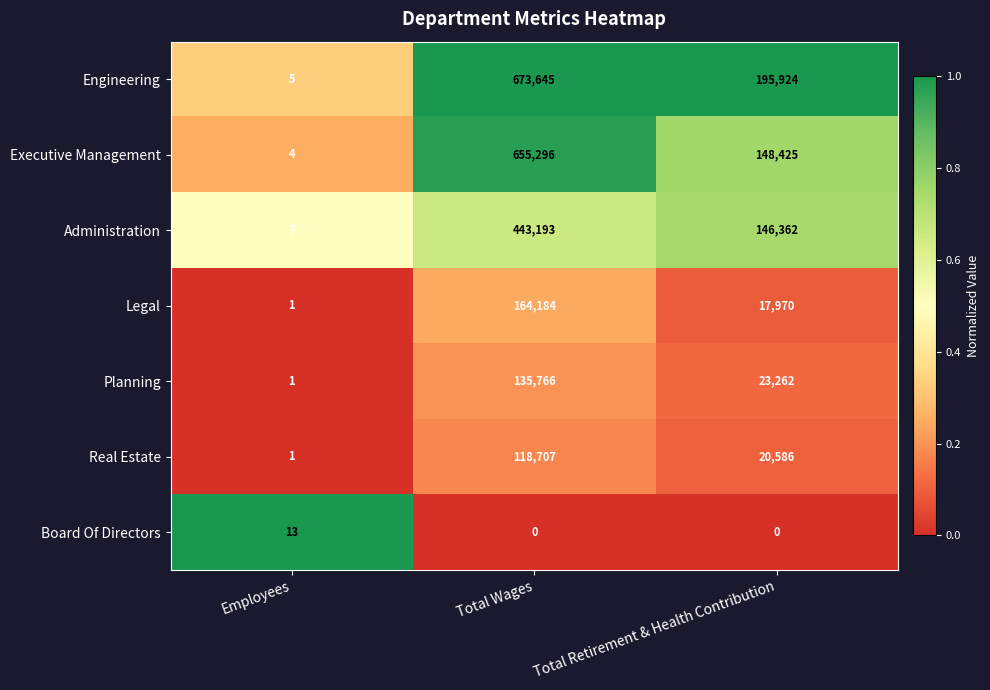

At which category is the sum across all series the highest?

Total Wages